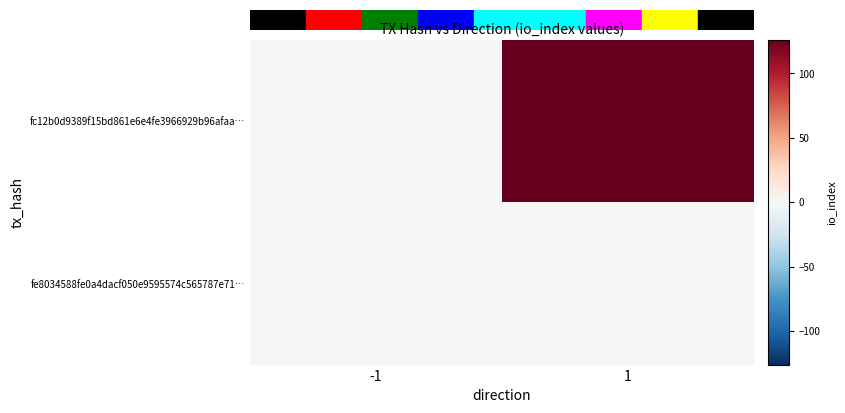

Rank the series by their maximum value, from lowest to highest.

fe8034588fe0a4dacf050e9595574c565787e71…, fc12b0d9389f15bd861e6e4fe3966929b96afaa…